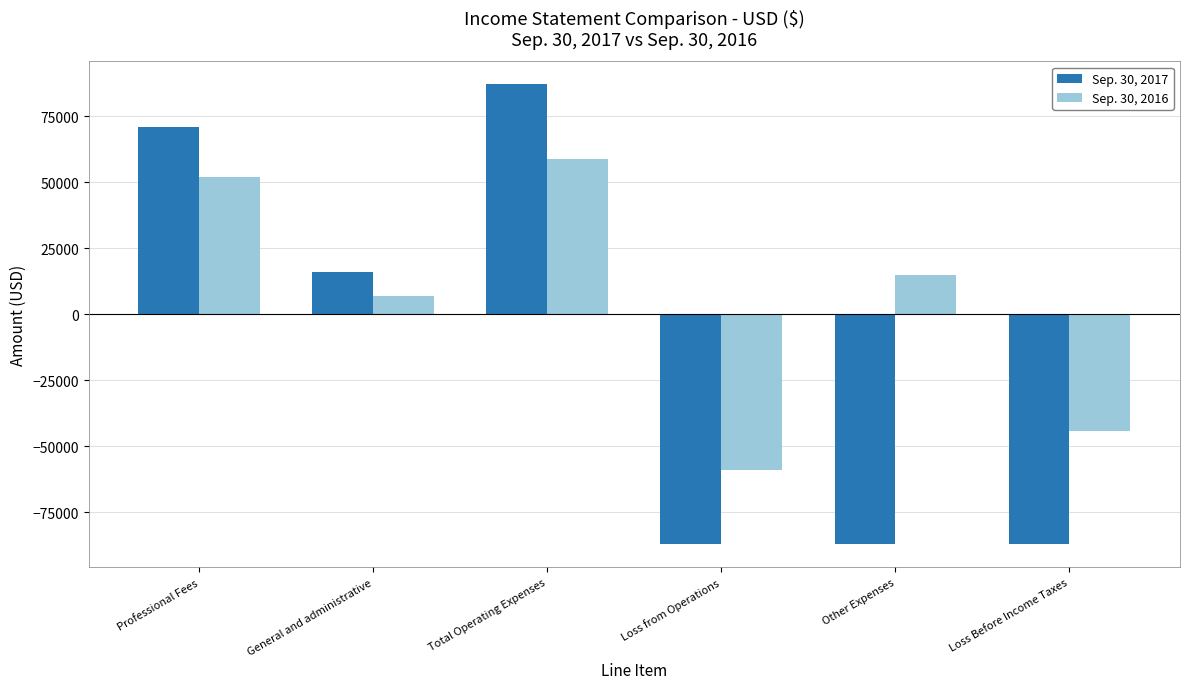

At which category is the sum across all series the highest?

Total Operating Expenses